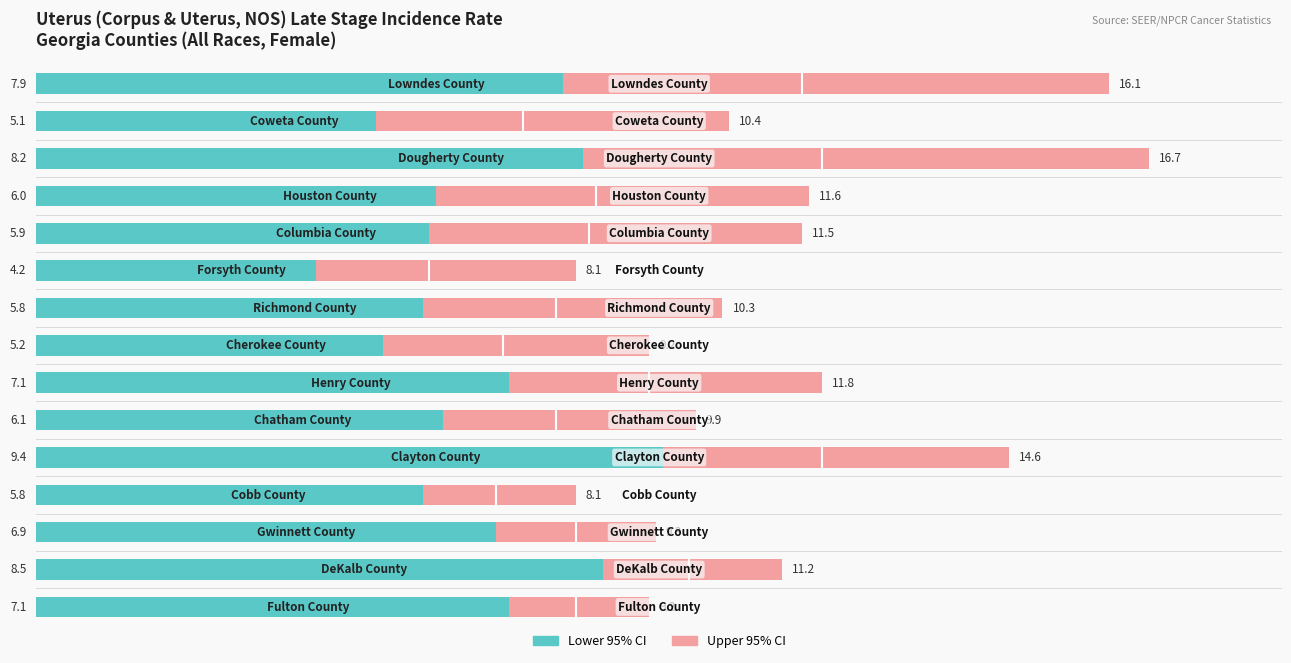

Reading left to right, what are all the values shown in this chart?

Lower 95% CI: 7.1	8.5	6.9	5.8	9.4	6.1	7.1	5.2	5.8	4.2	5.9	6.0	8.2	5.1	7.9
Upper 95% CI: 9.2	11.2	9.3	8.1	14.6	9.9	11.8	9.2	10.3	8.1	11.5	11.6	16.7	10.4	16.1